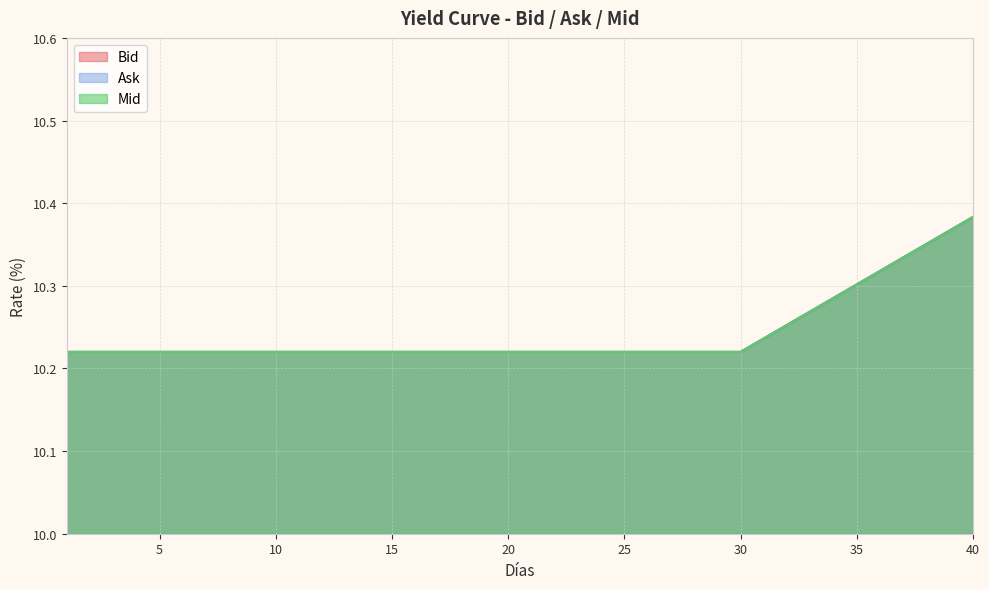

What are all the series names shown in the legend?

Bid, Ask, Mid